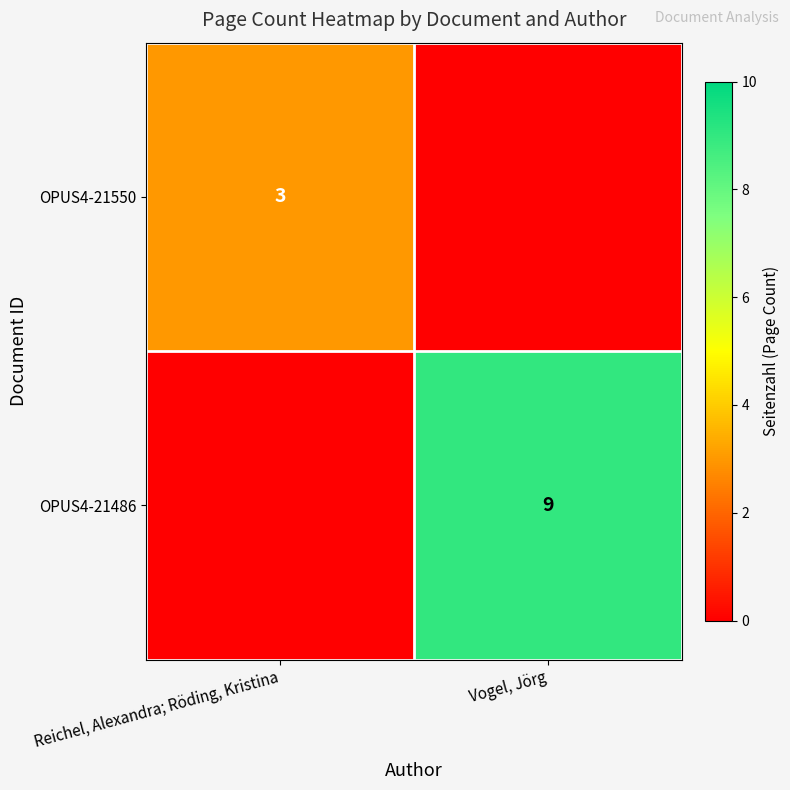

The value of OPUS4-21550 at Reichel, Alexandra; Röding, Kristina is 3. True or false?

True